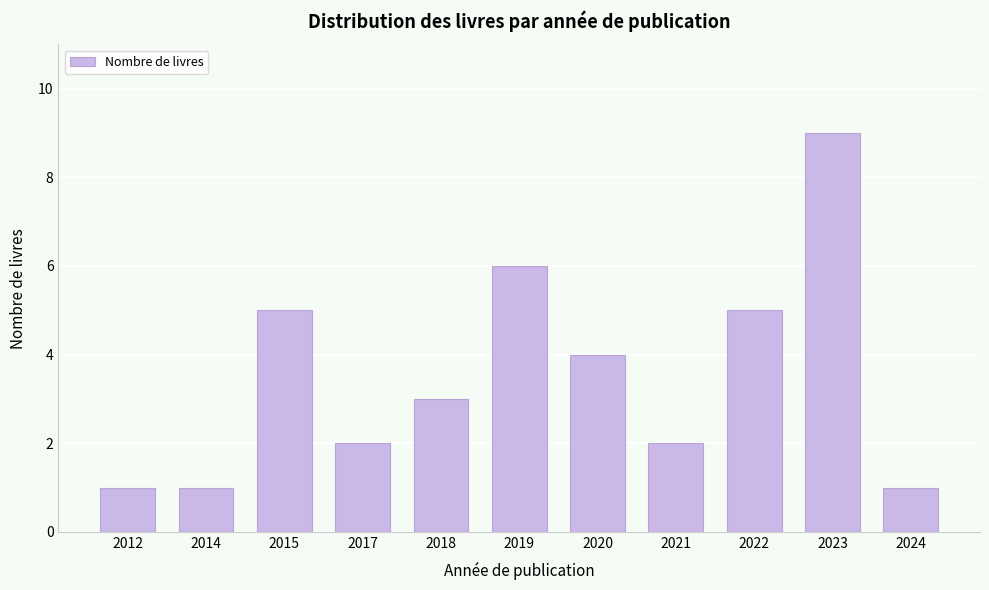

Reading left to right, what are all the values shown in this chart?

1	1	5	2	3	6	4	2	5	9	1